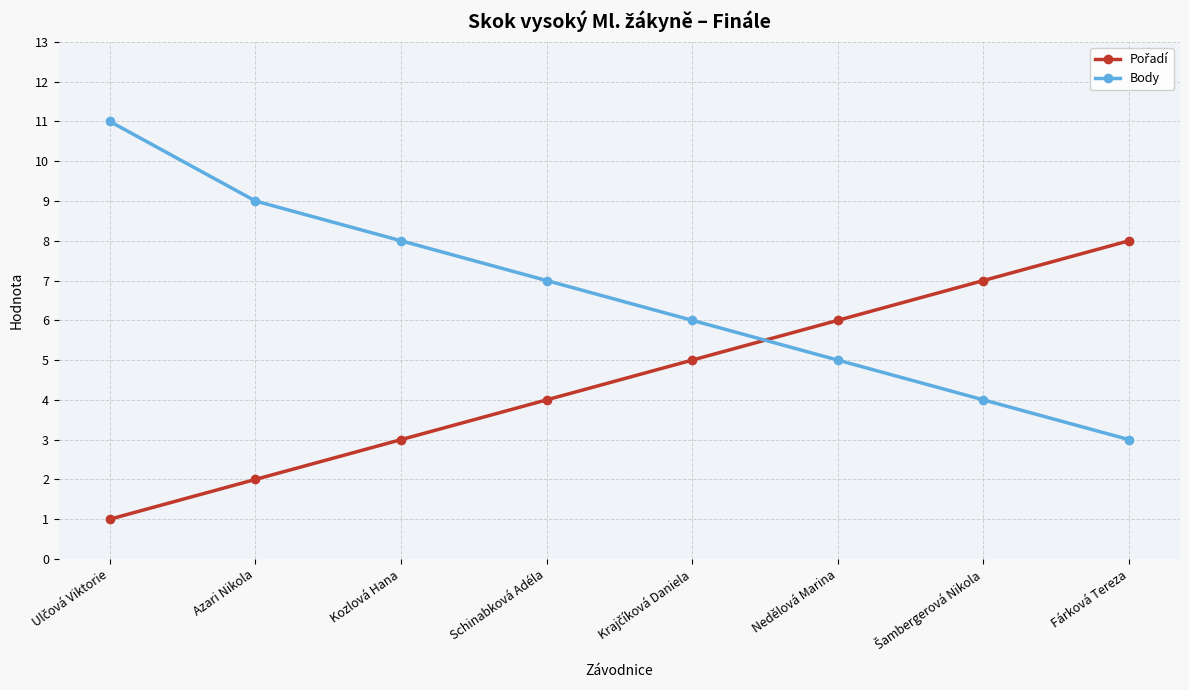

True or false: Body has a value of 8 at Kozlová Hana.

True